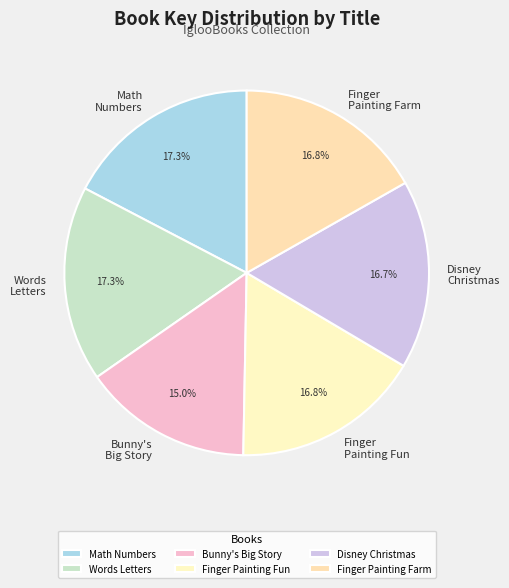

Do Disney Christmas and Finger Painting Farm together represent more than half of the pie?

No